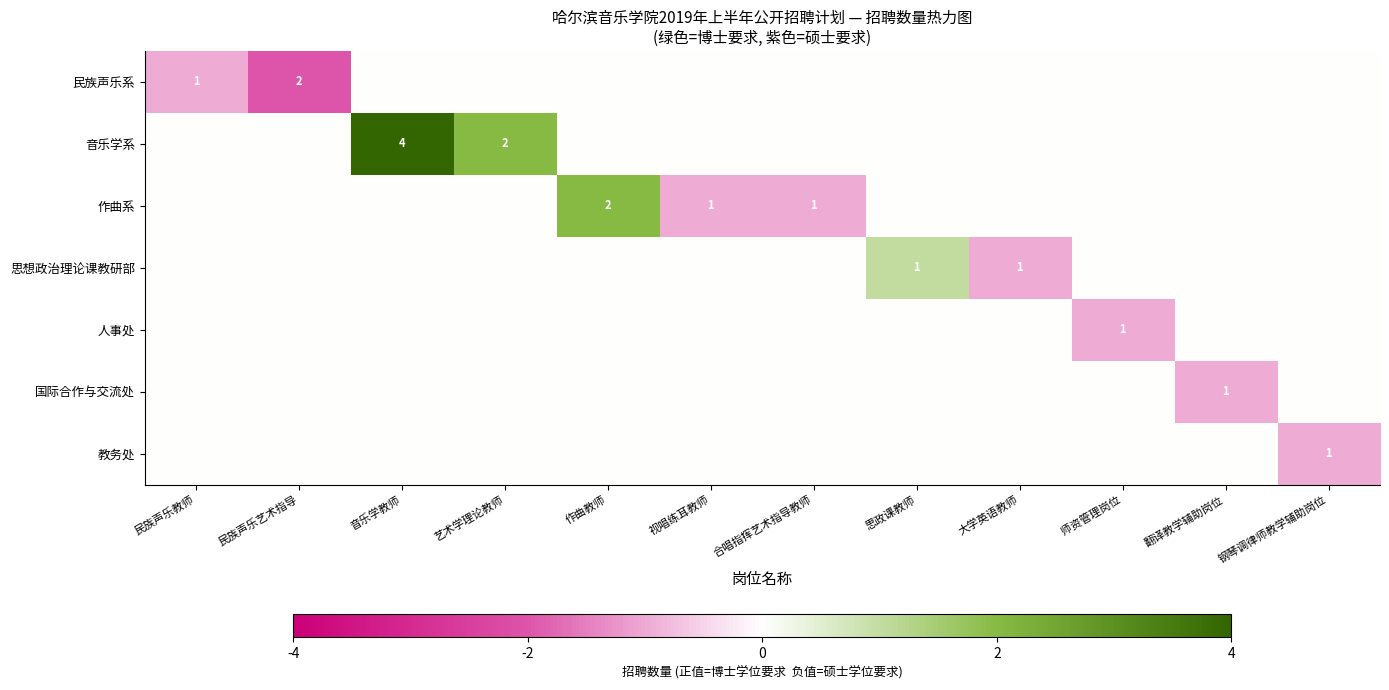

The value of 作曲系 at 视唱练耳教师 is 0. True or false?

False